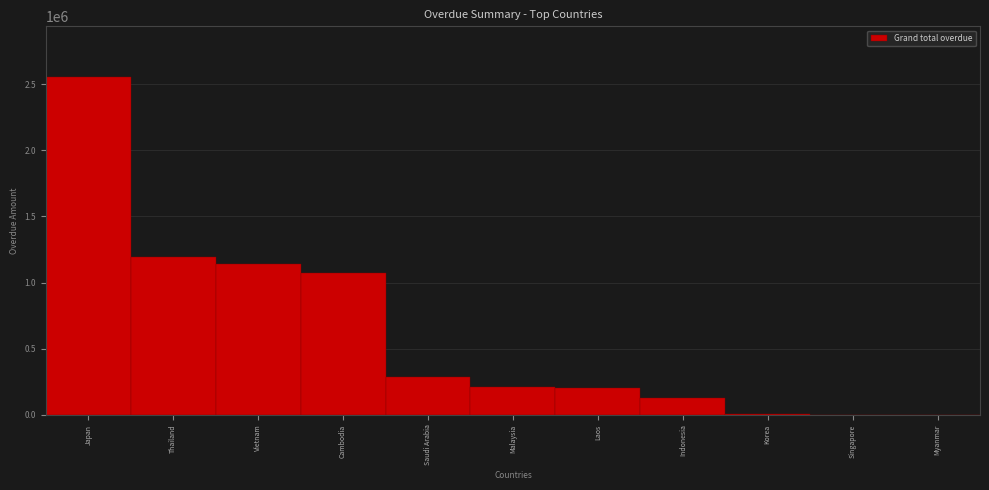

At which category does the chart reach its peak across all series?

Japan